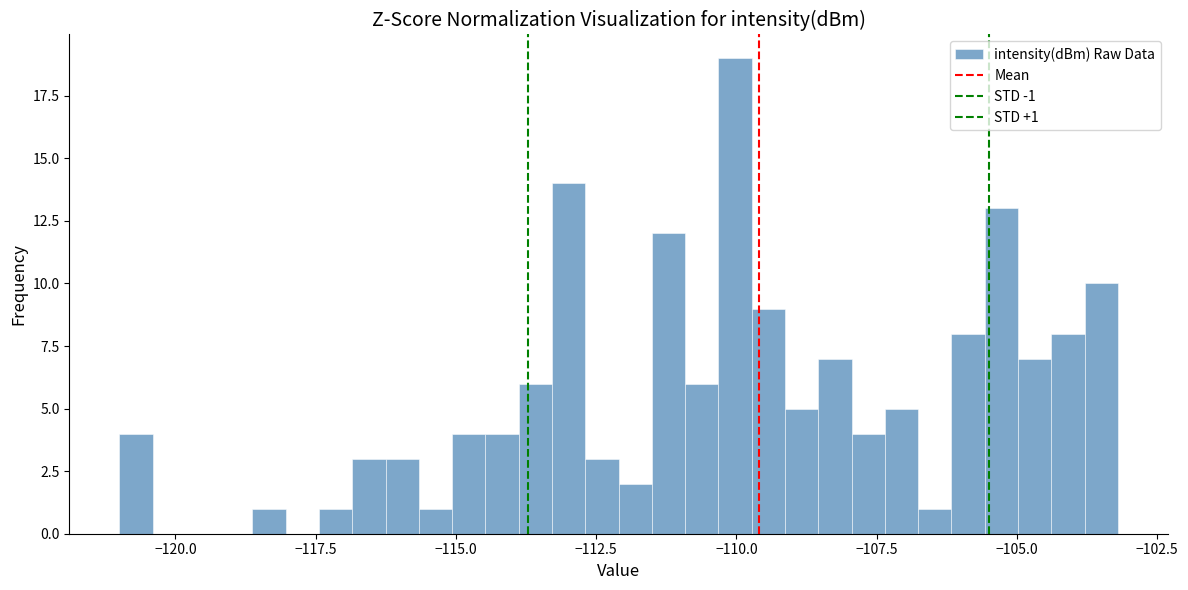

Around what value on the x-axis is the tallest bar? Give the approximate position of its centre, as read against the axis.

-110.0